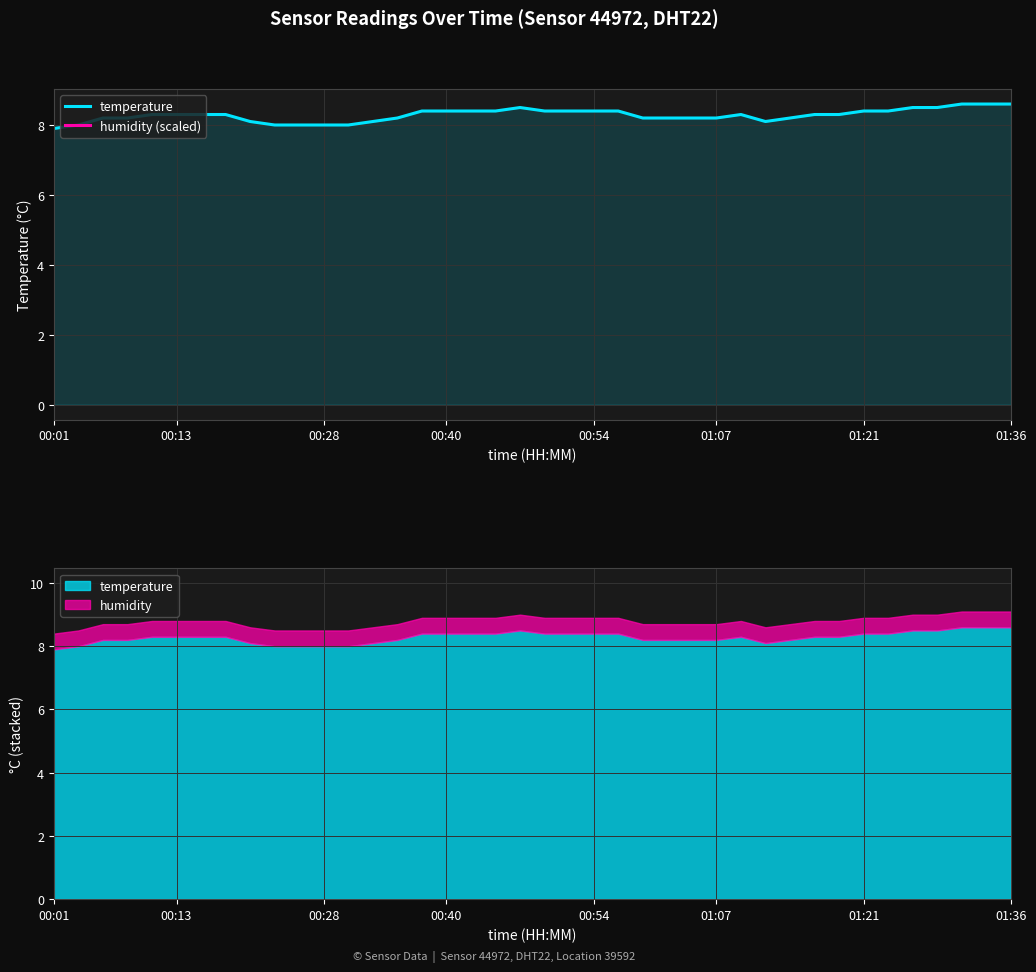

At how many categories does at least one series exceed 8?

34